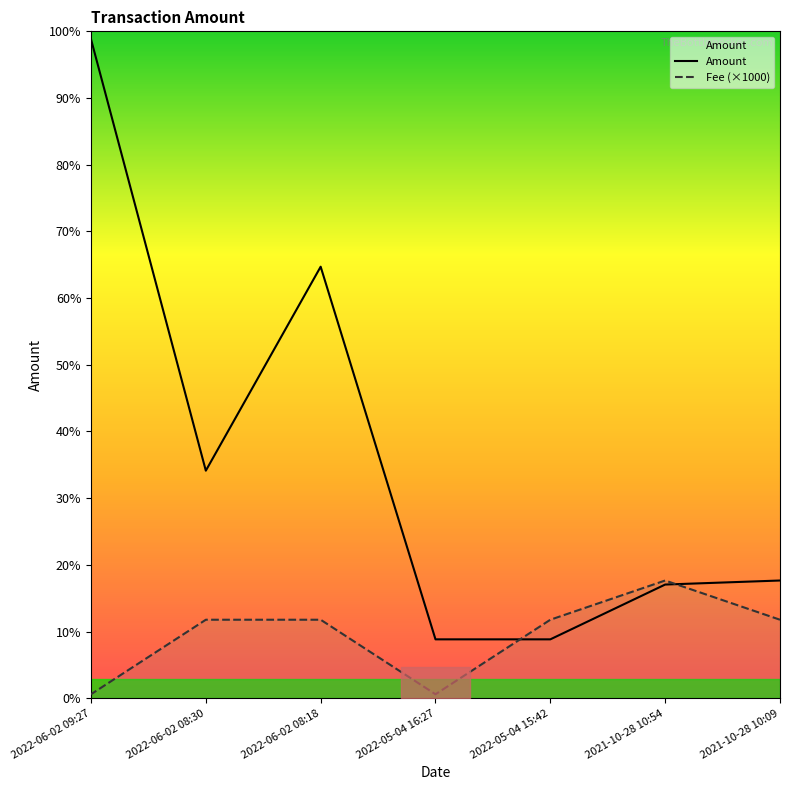

List the series in order of their peak value, lowest first.

Fee (×1000), Amount